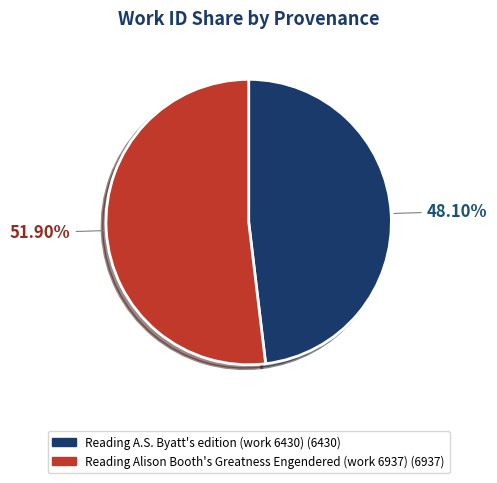

Which category accounts for the majority?

Reading Alison Booth's Greatness Engendered (work 6937)